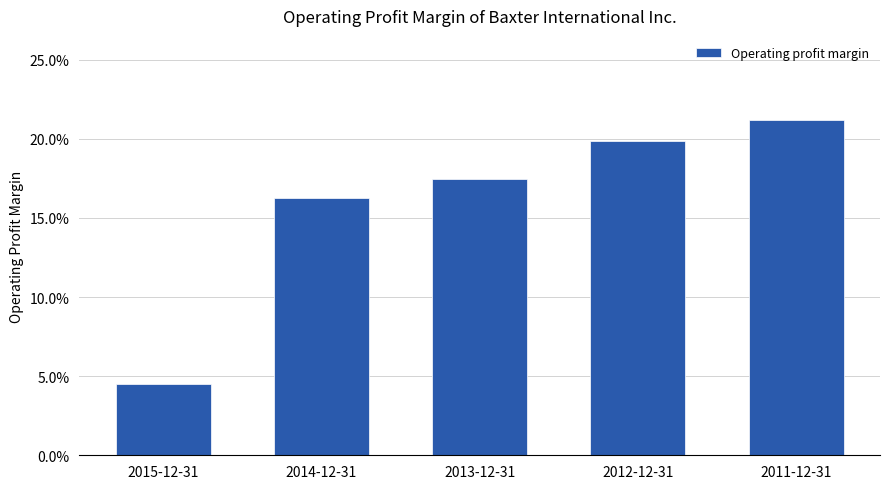

What is the average value?

0.2